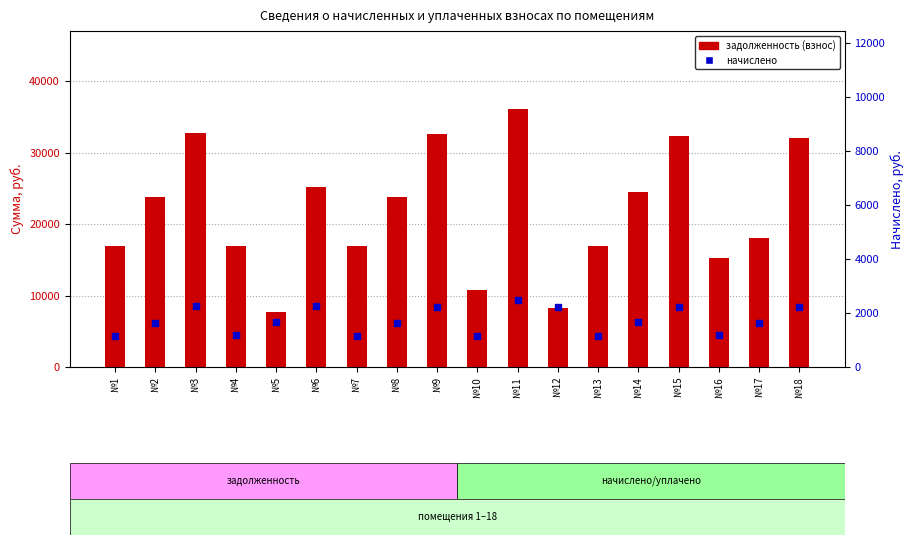

Which series has the widest spread of Y values?

задолженность (взнос)